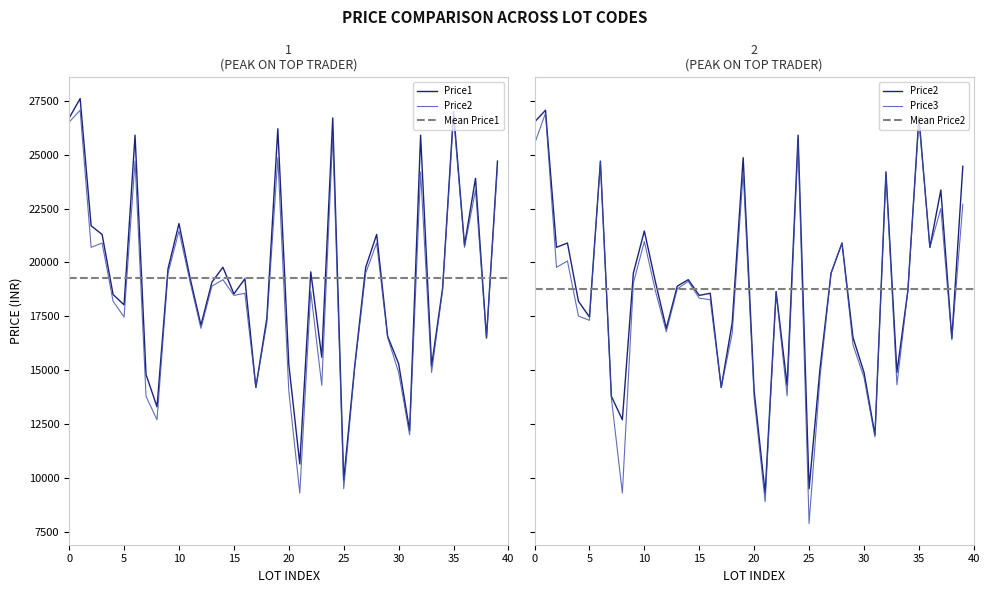

What is the value of the Price2 point at the 4th from the left?

20899